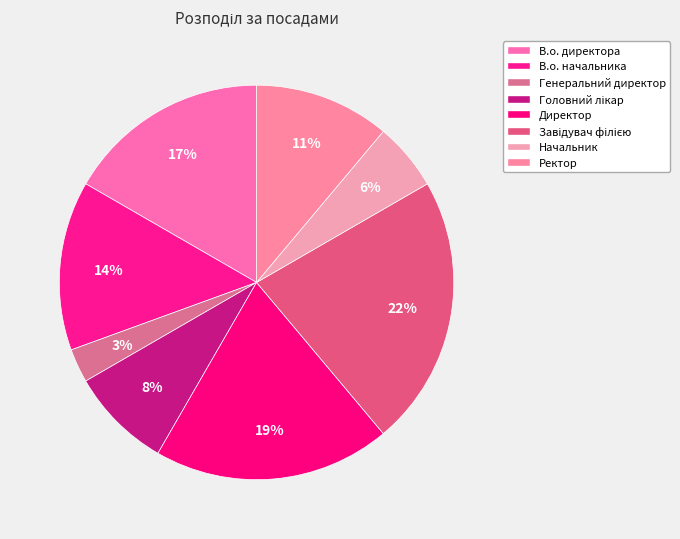

How many segments does this pie chart have?

8